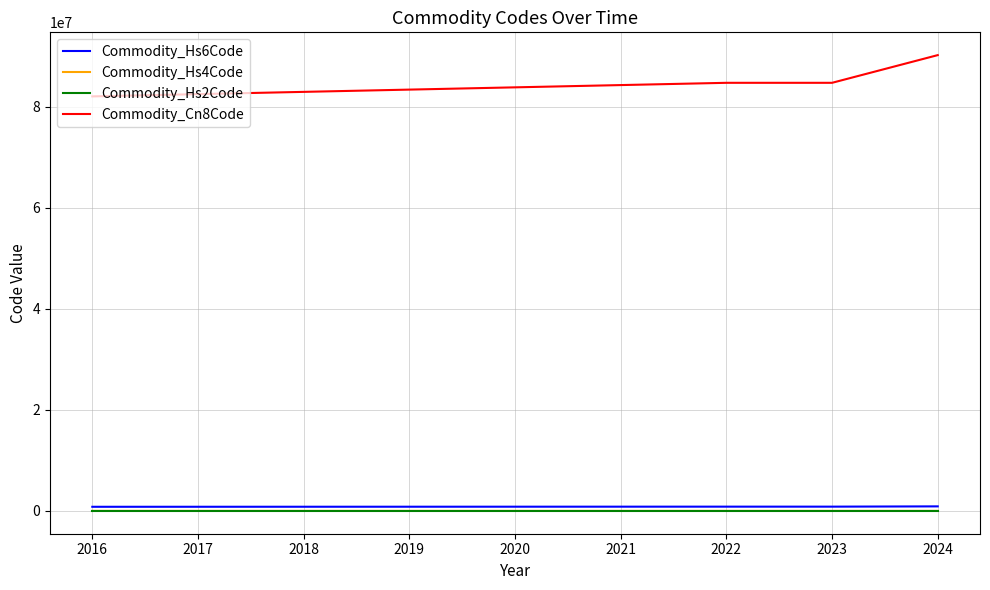

How many lines are shown in the chart?

4